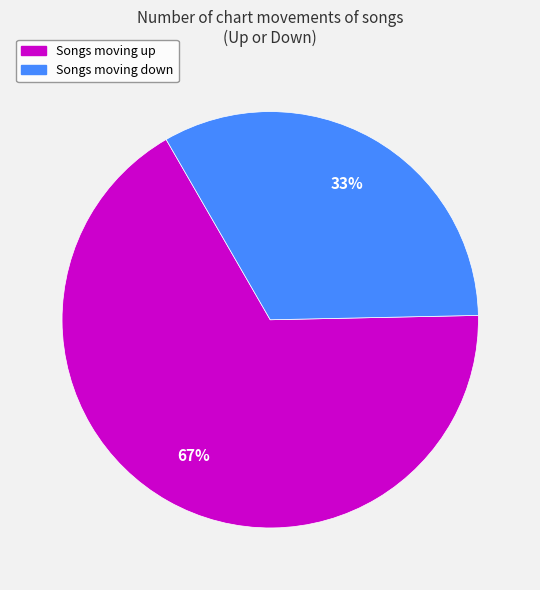

To the nearest percent, what is the difference between the largest and smallest slice percentages?

34%